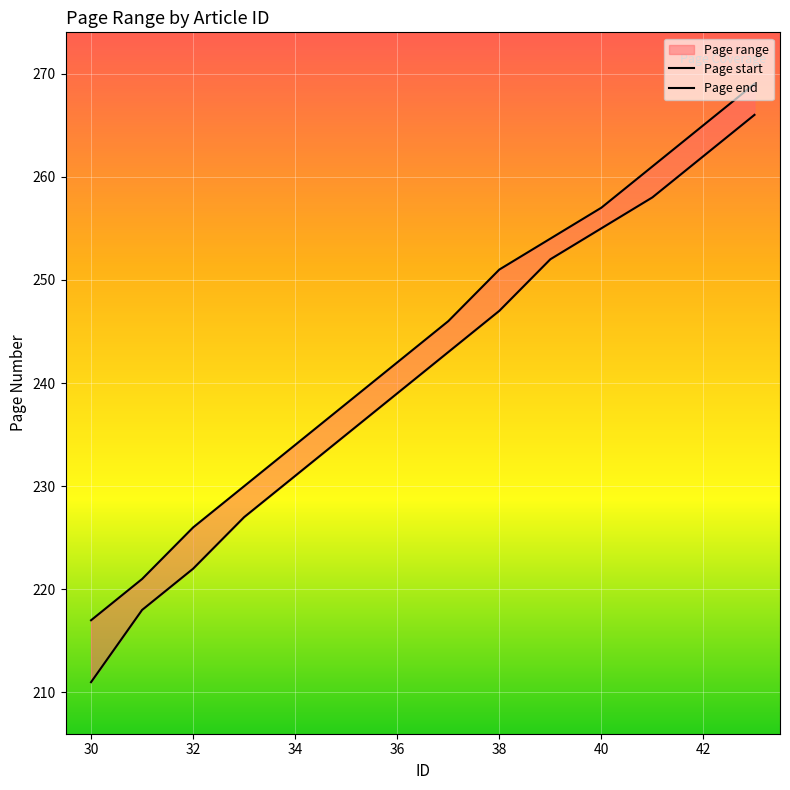

How many distinct data groups are displayed?

2